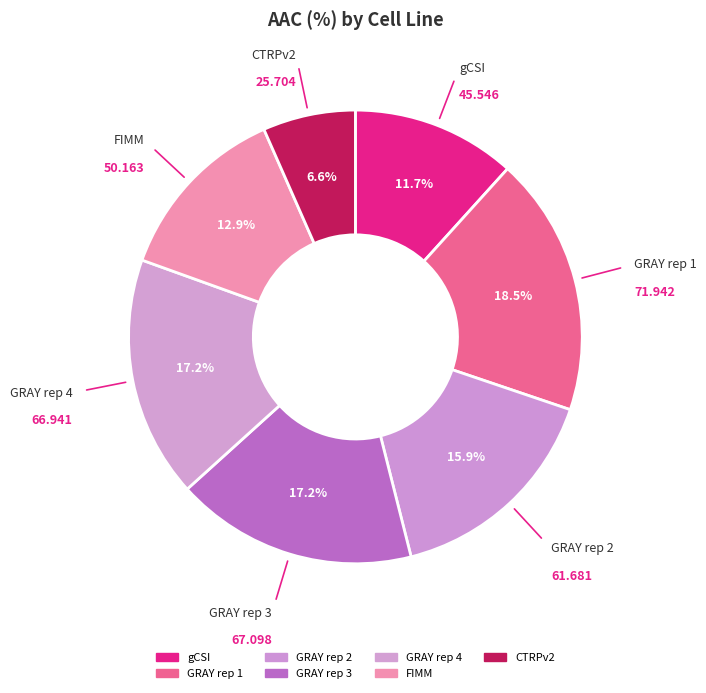

Rank the categories by value from lowest to highest.

CTRPv2, gCSI, FIMM, GRAY rep 2, GRAY rep 4, GRAY rep 3, GRAY rep 1